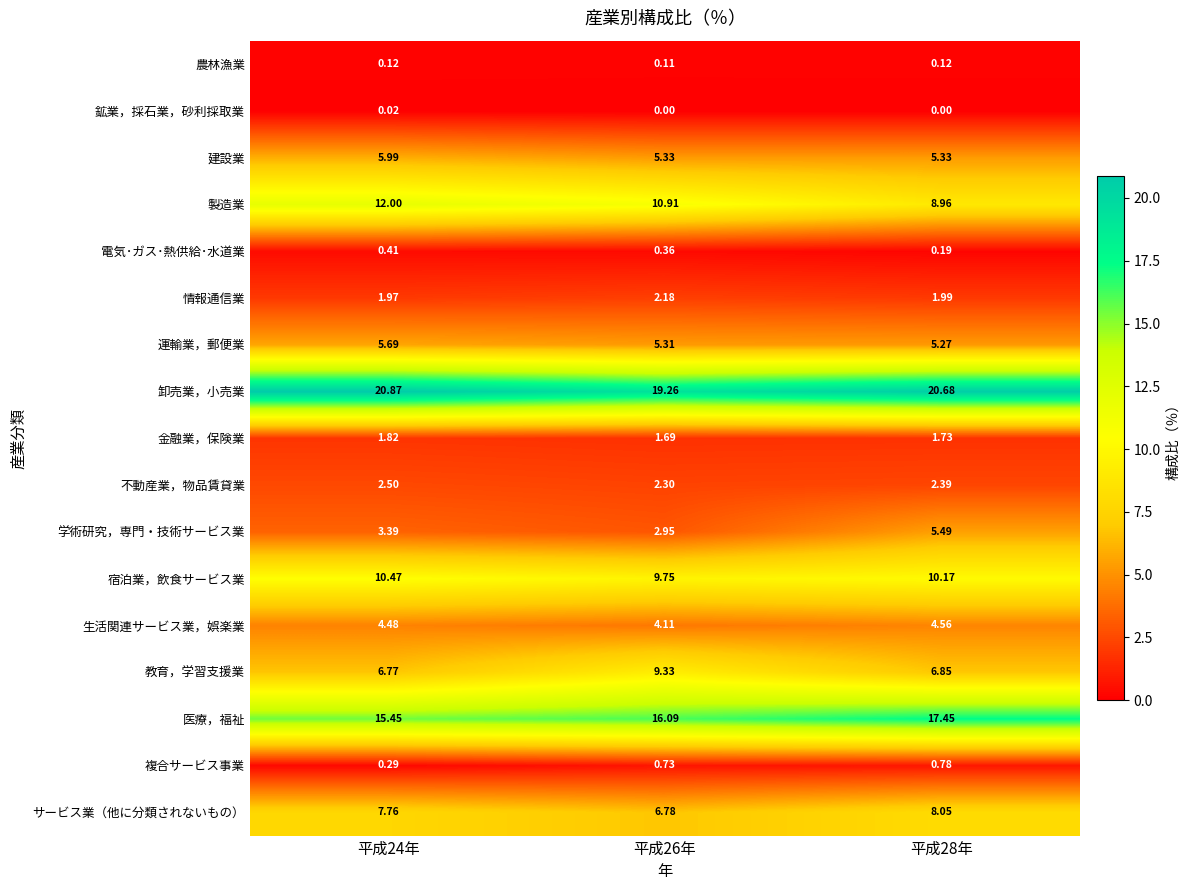

Which series has the widest spread of values?

製造業